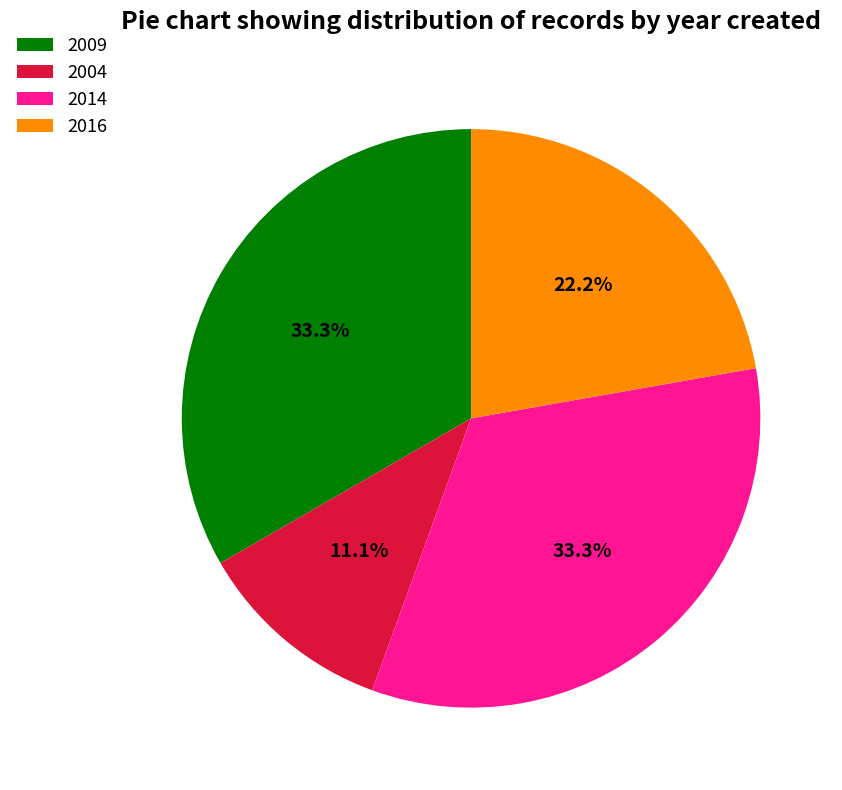

To the nearest percent, what is the average slice percentage?

25%